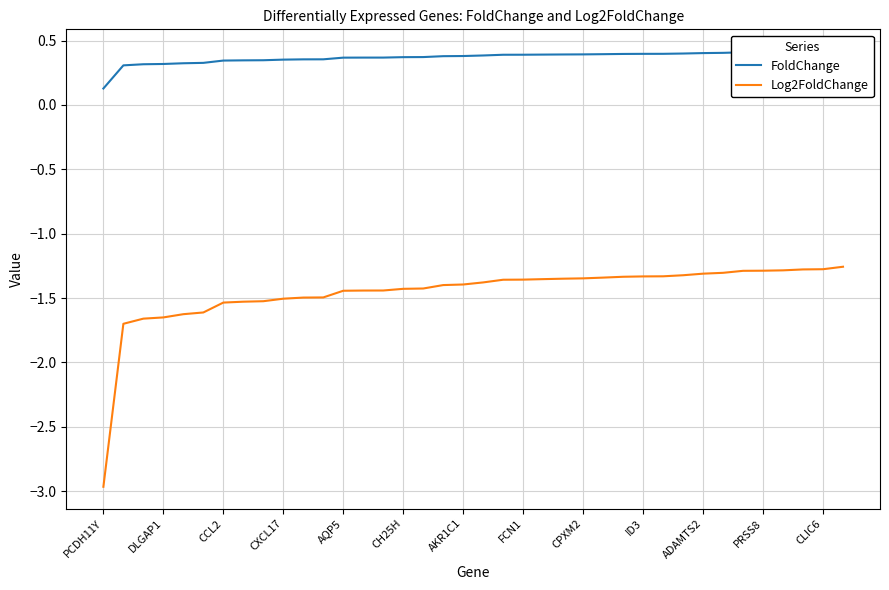

What is the minimum value for Log2FoldChange?

-3.0